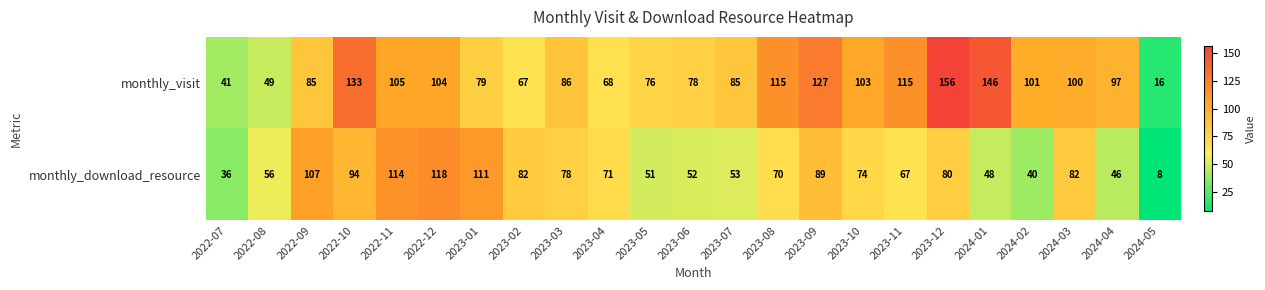

At how many categories does at least one series exceed 34?

22